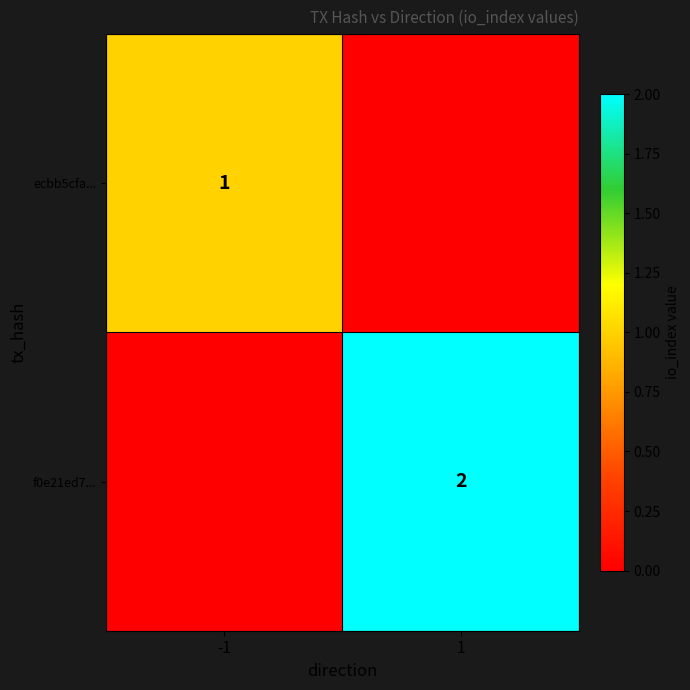

True or false: ecbb5cfa... has a value of 1 at -1.

True